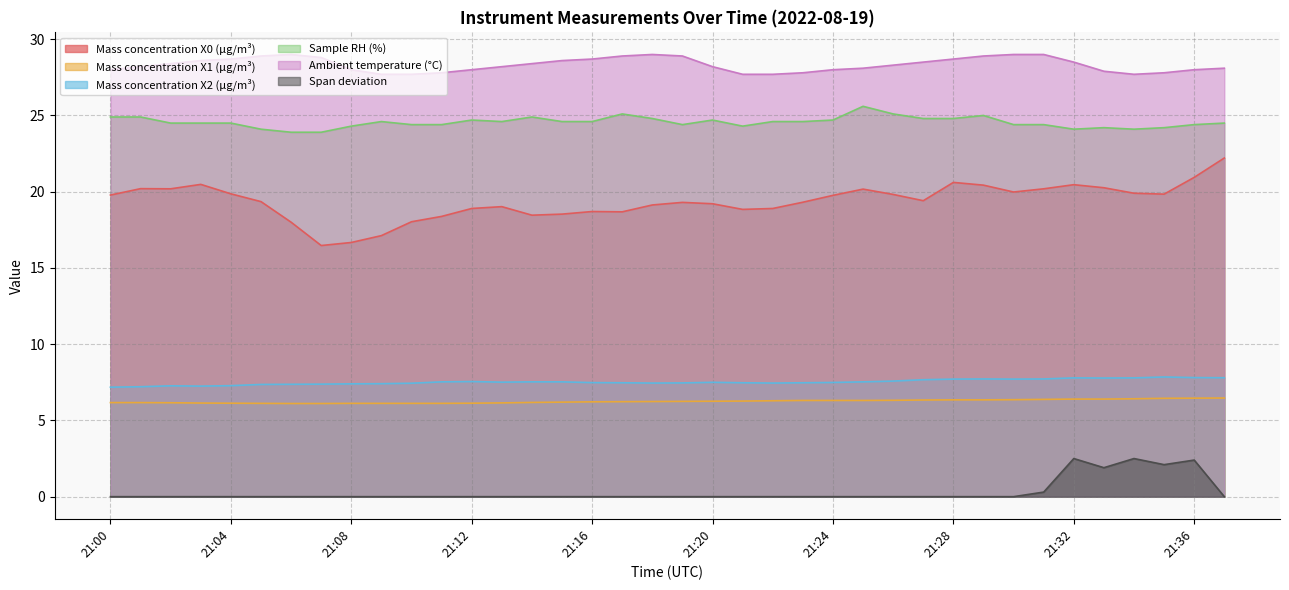

What is the sum of the Ambient temperature (°C) values at 21:28 and 21:27?

57.2